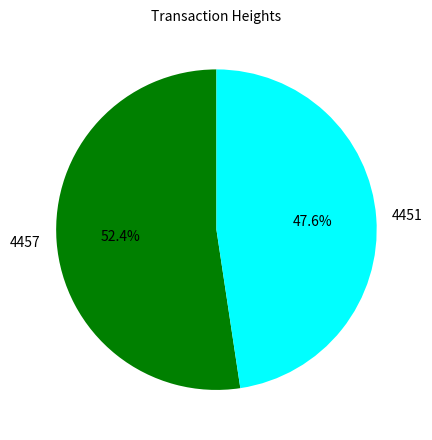

Combined, what portion of the pie is 4457 and 4451?

100.0%